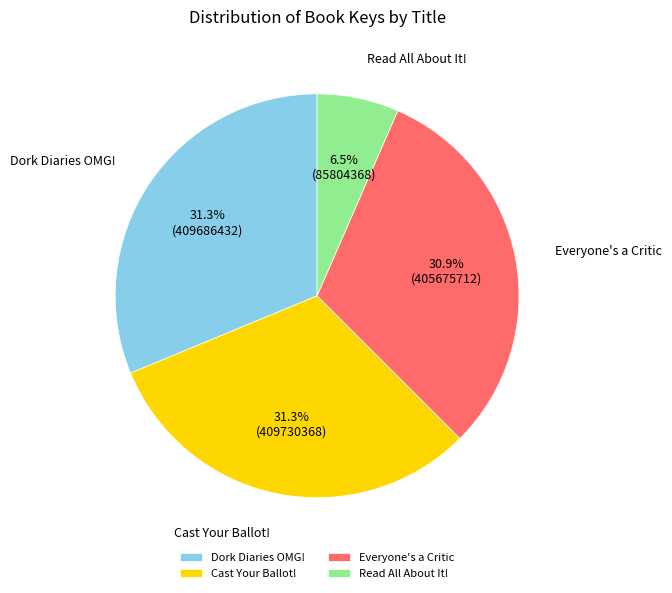

How much of the chart is everything except Cast Your Ballot!?

68.7%